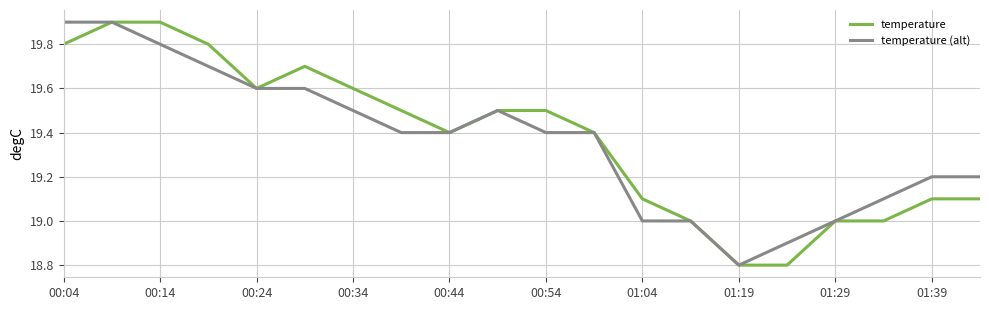

What is the maximum value shown in the chart?

19.9